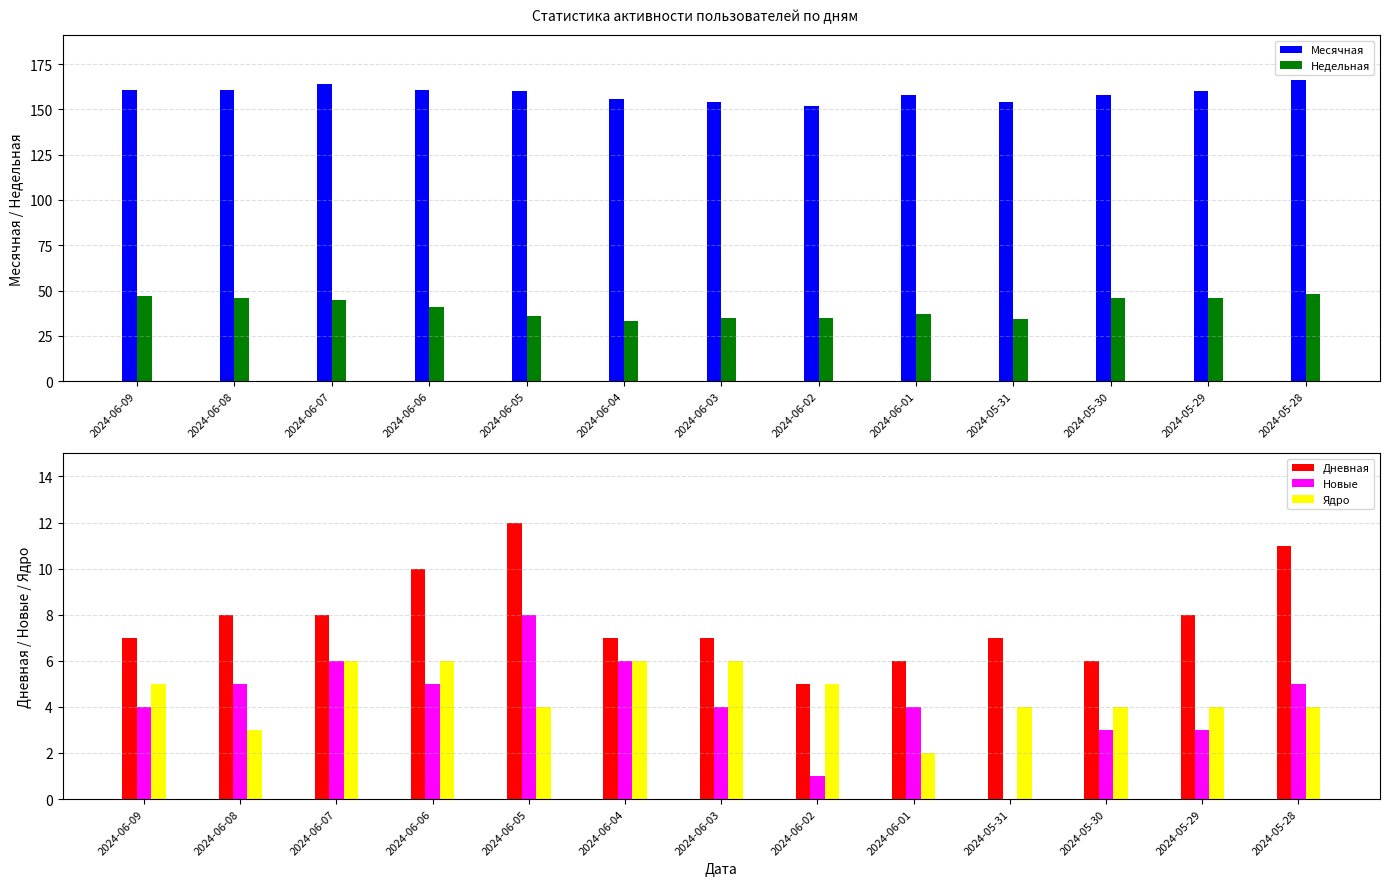

What is the approximate value of Месячная at 2024-05-31, to the nearest 10?

150